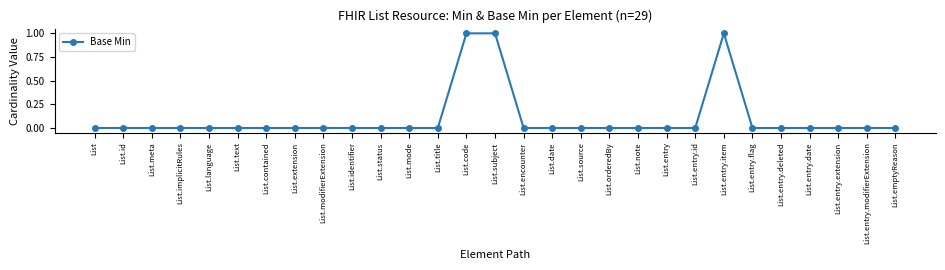

True or false: the data shows 0 at List.date.

True